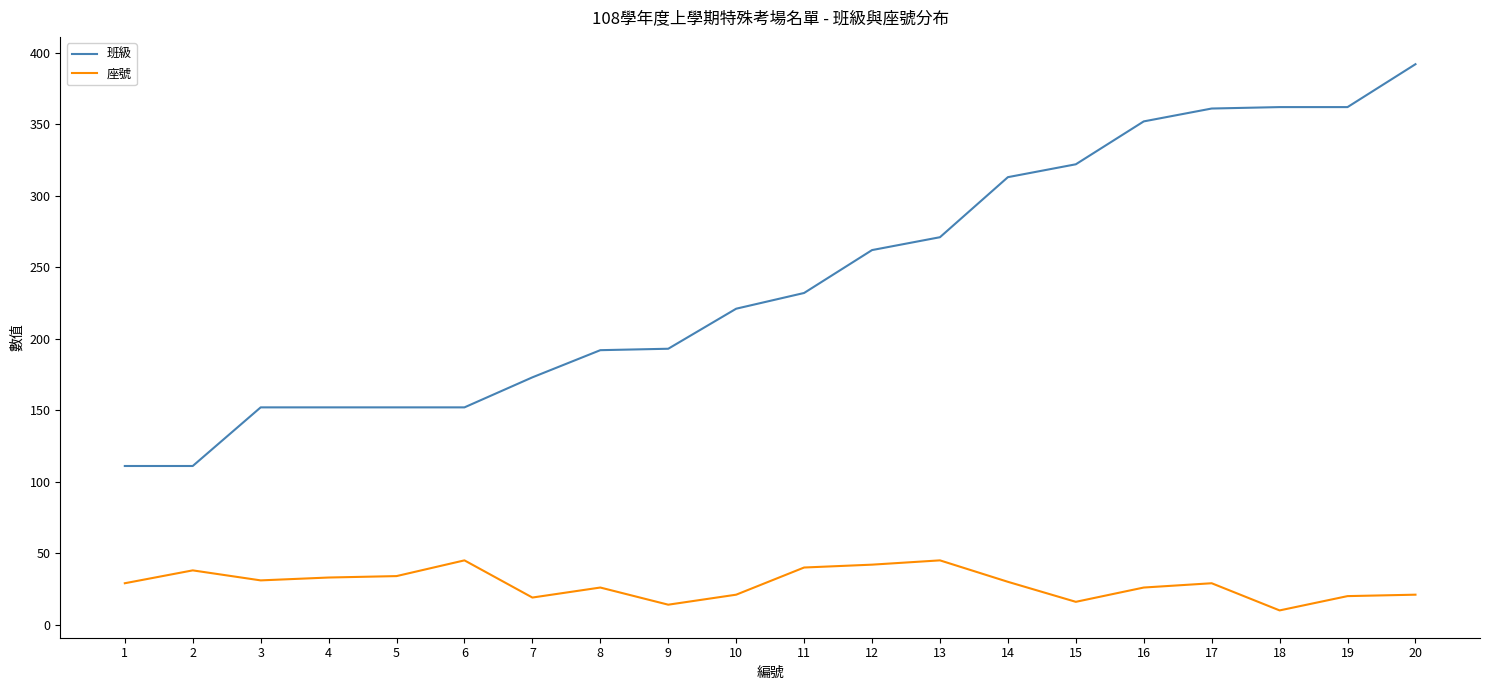

What are all the series names shown in the legend?

班級, 座號